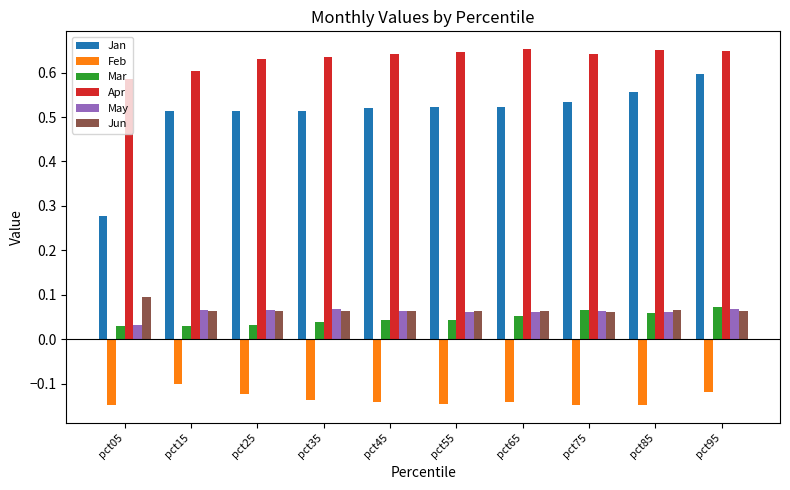

Is it true that Mar equals 0.1 at pct65?

True